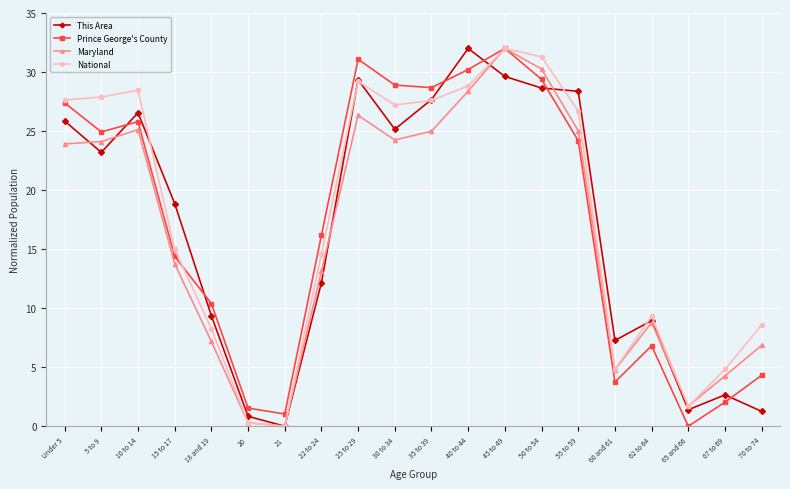

True or false: This Area and Maryland intersect in this chart.

True